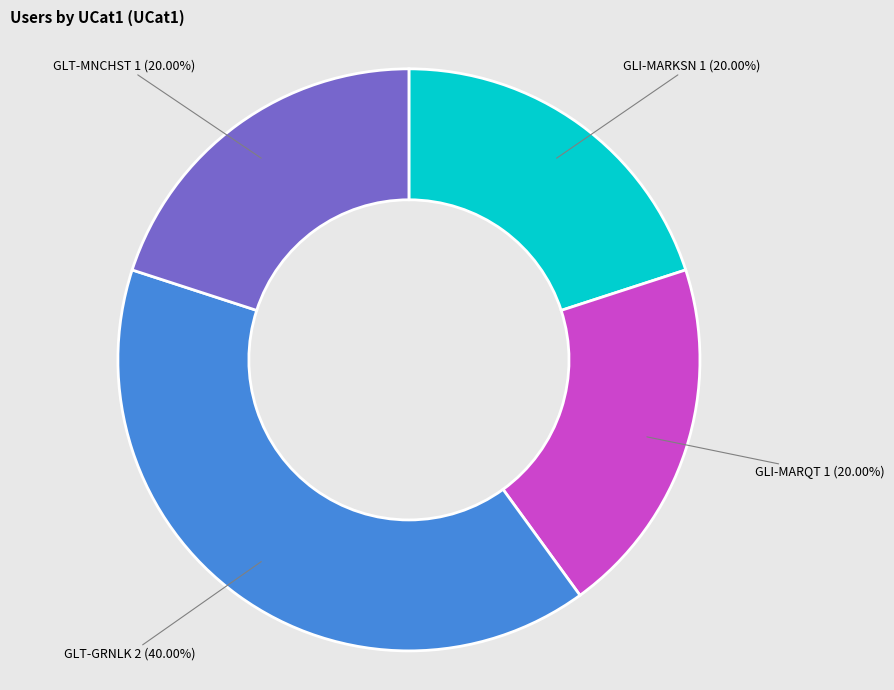

What is the largest slice in the pie chart?

GLT-GRNLK